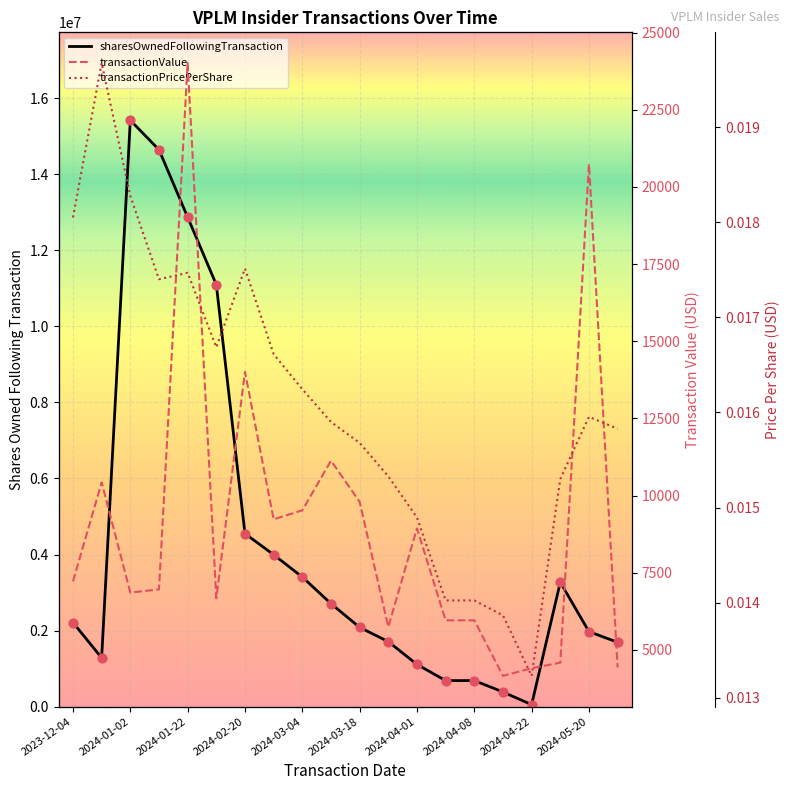

Which series has the largest total across all categories?

sharesOwnedFollowingTransaction